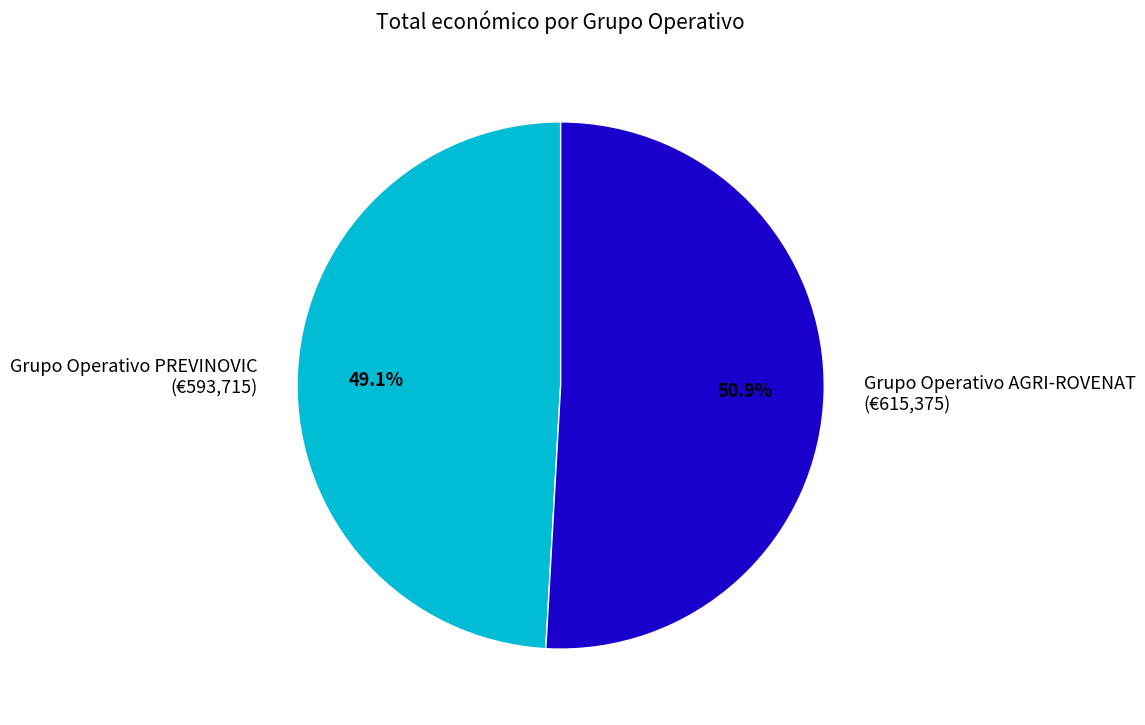

What is the smallest slice in the pie chart?

Grupo Operativo PREVINOVIC